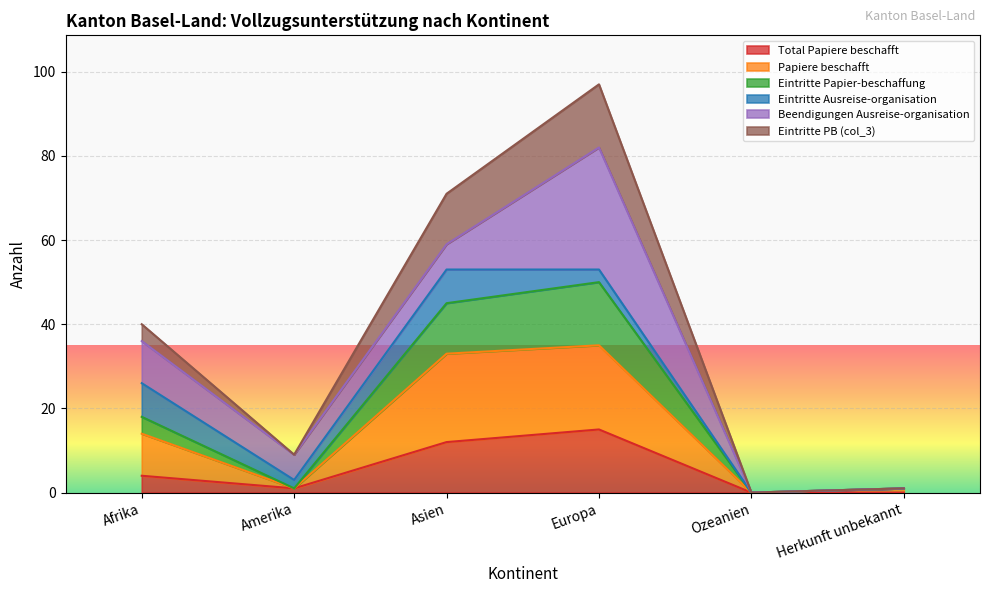

The Total Papiere beschafft series shows 15 at Europa. True or false?

True